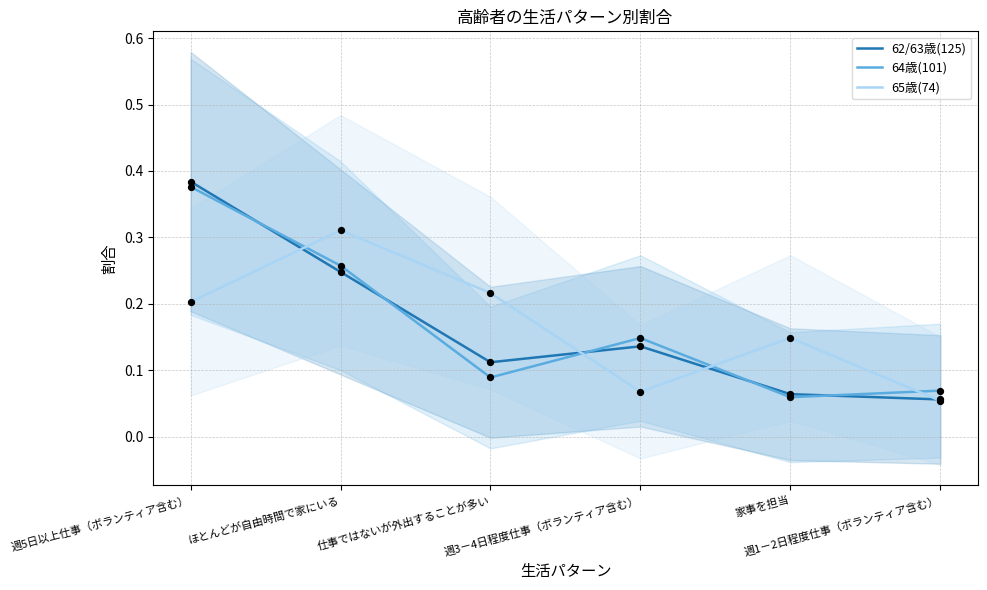

Which series has the largest total across all categories?

62/63歳(125)